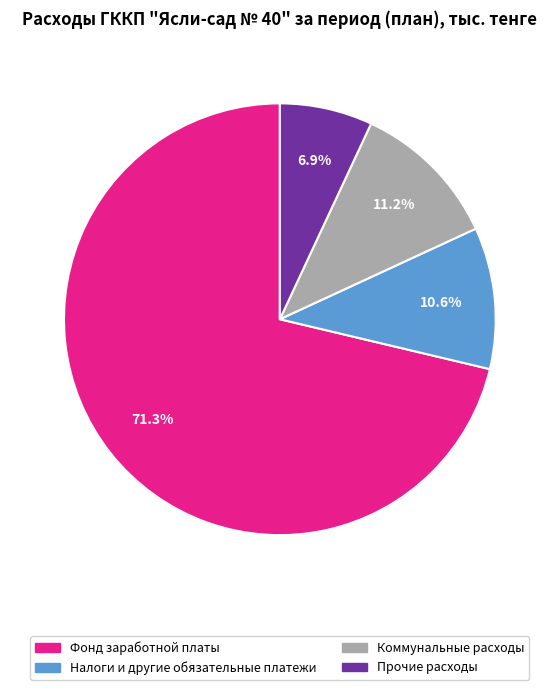

Which slice is the largest?

Фонд заработной платы